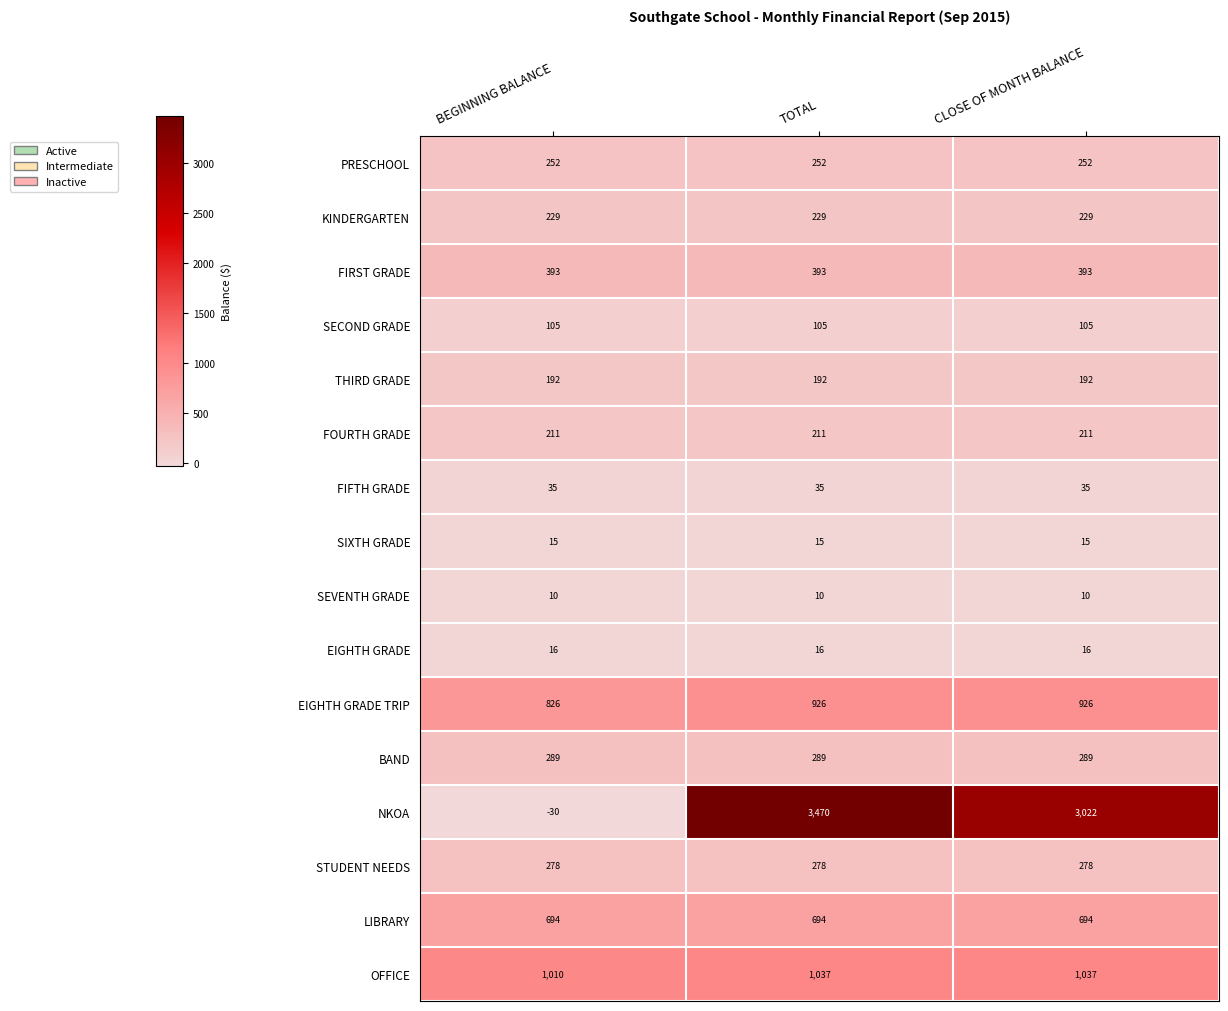

Which series has the largest total across all categories?

NKOA